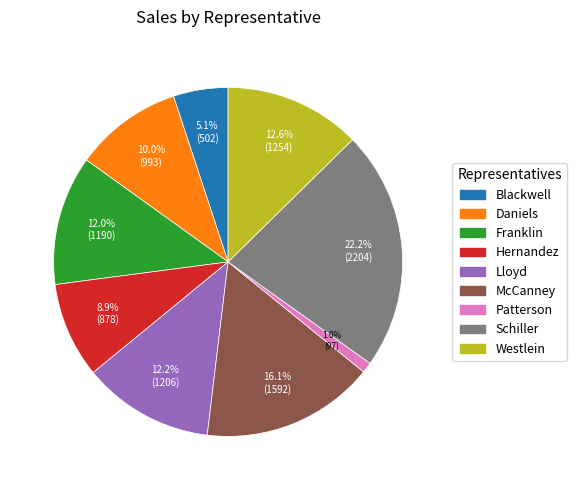

What percentage do Daniels and Lloyd together represent?

22.2%